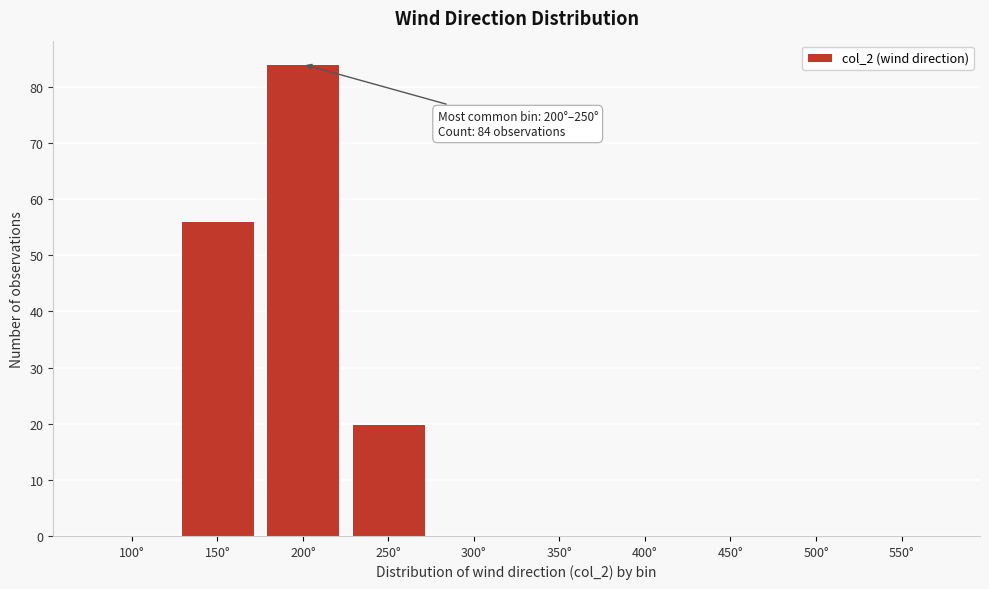

Reading left to right, what are all the values shown in this chart?

100°=0	150°=56	200°=84	250°=20	300°=0	350°=0	400°=0	450°=0	500°=0	550°=0